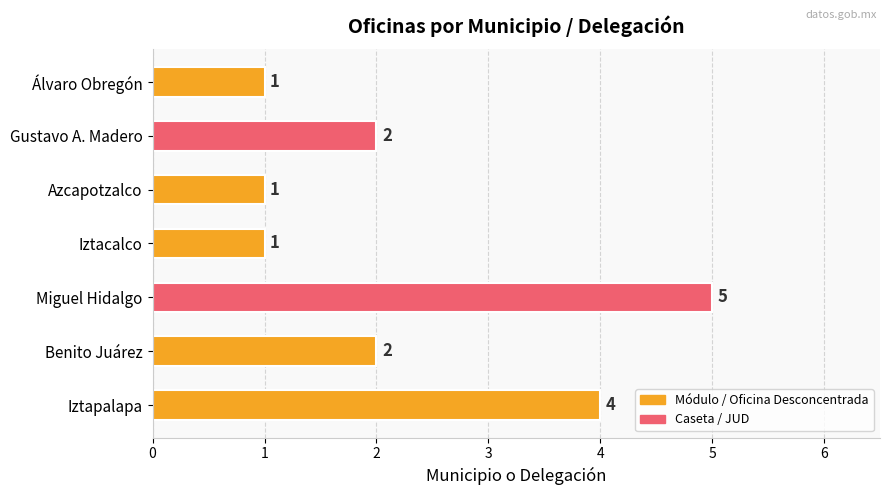

How many values are below 2?

3